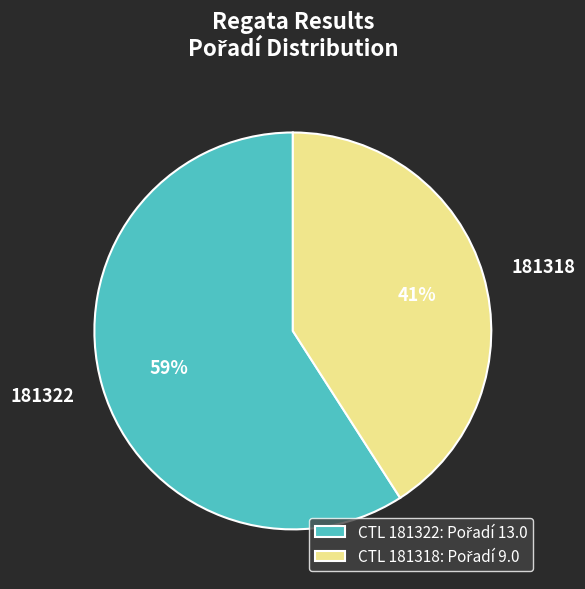

Rank the categories by value from highest to lowest.

181322, 181318